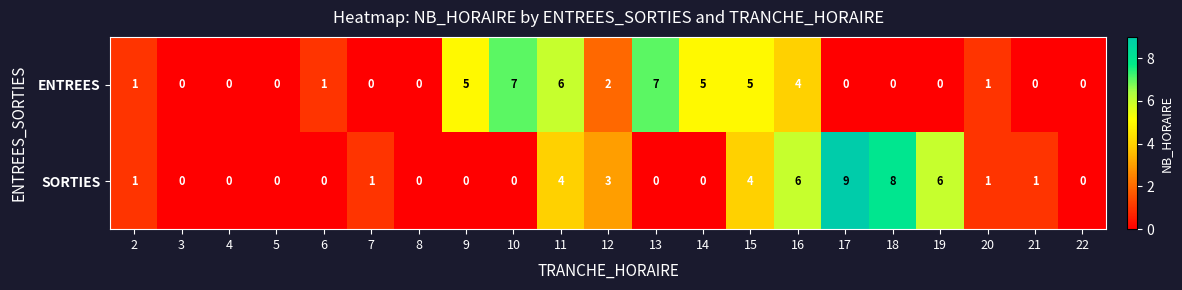

What is the difference between the maximum and second lowest values in the ENTREES series?

7